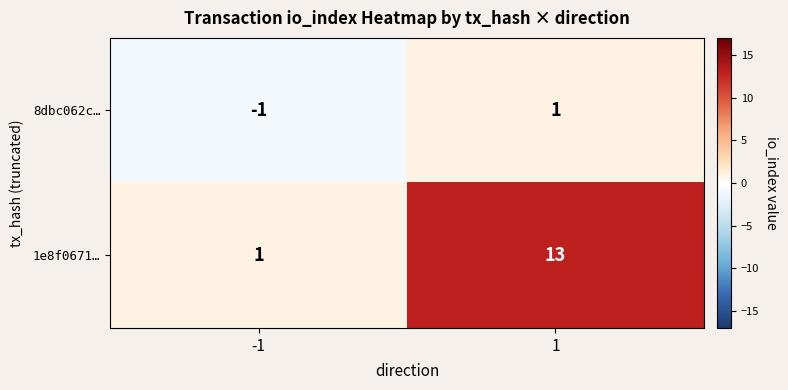

What is the highest value of the 1e8f0671… series?

13